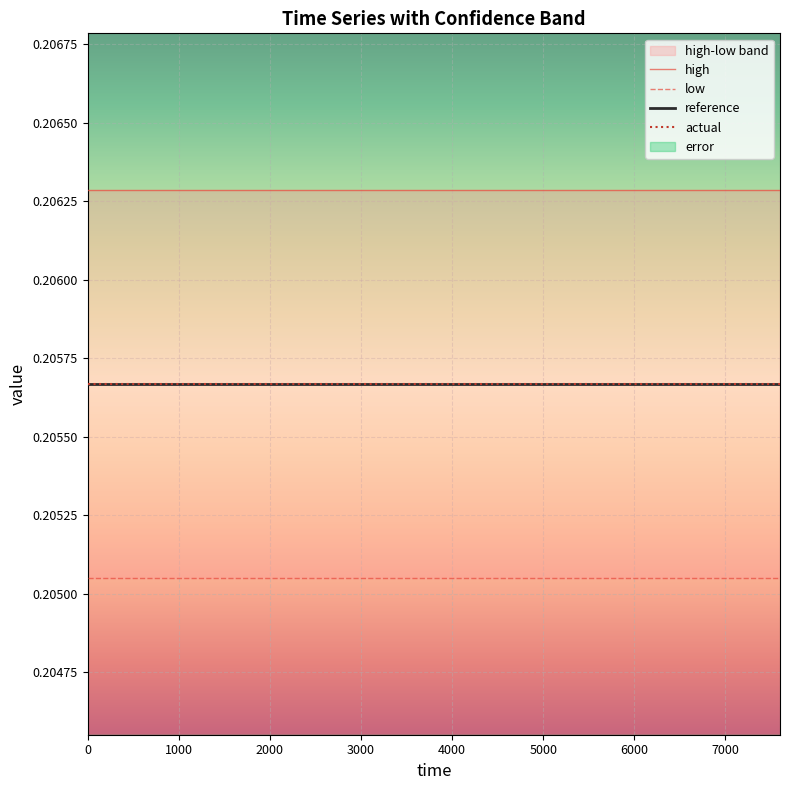

Which series has the largest range (max minus min)?

high